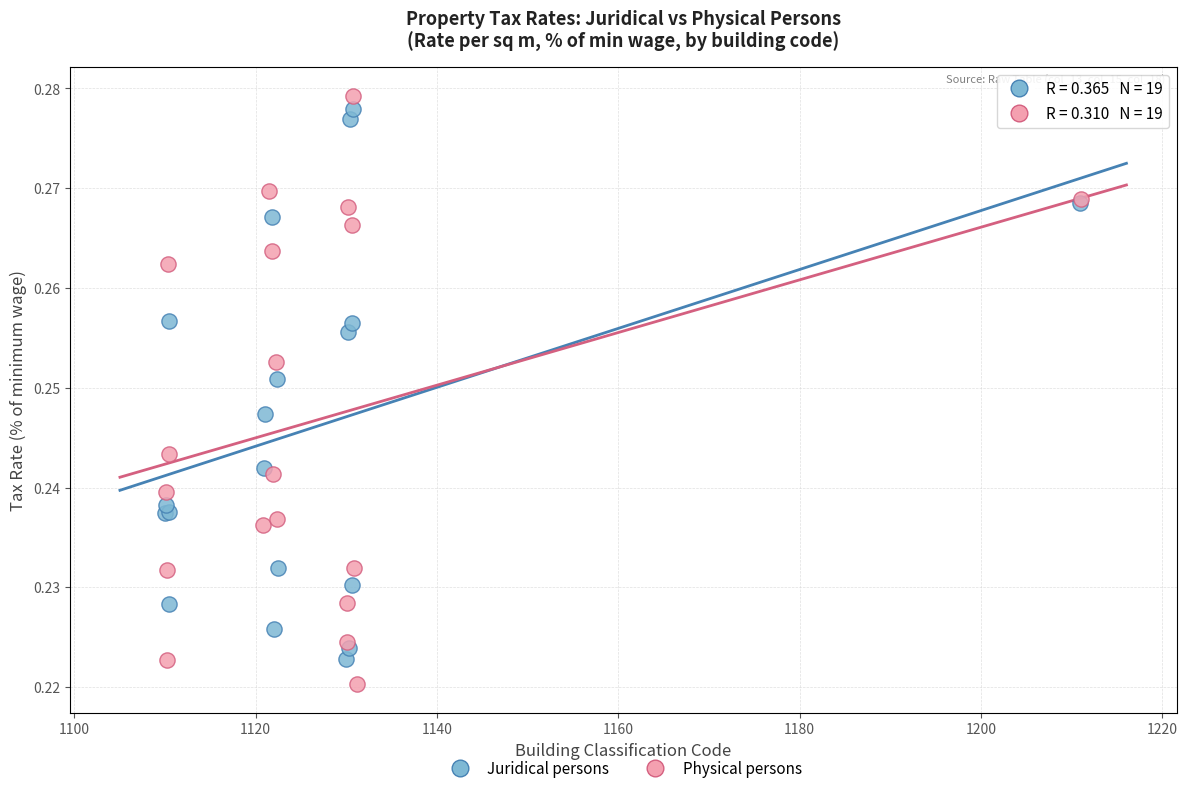

What are all the series names shown in the legend?

Juridical persons, Physical persons